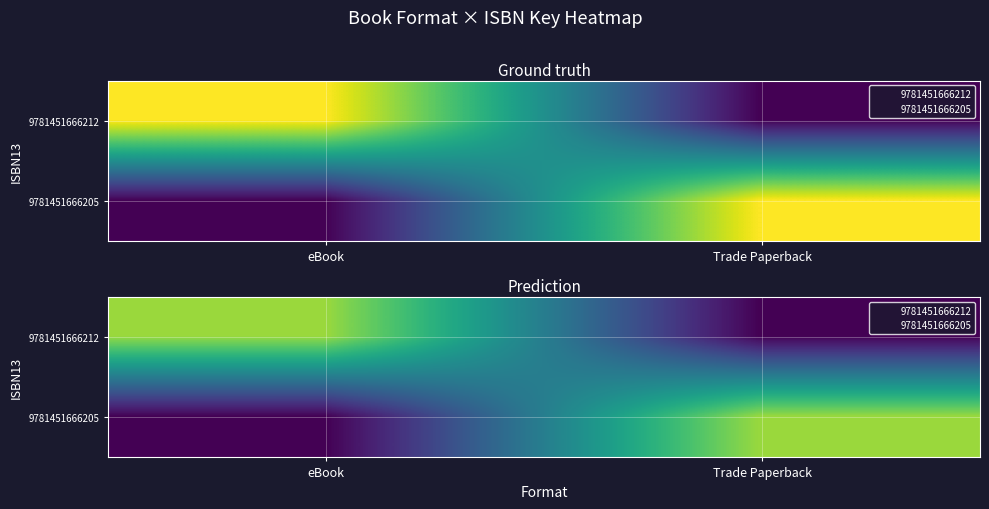

The value of 9781451666205 at eBook is 0.0. True or false?

True